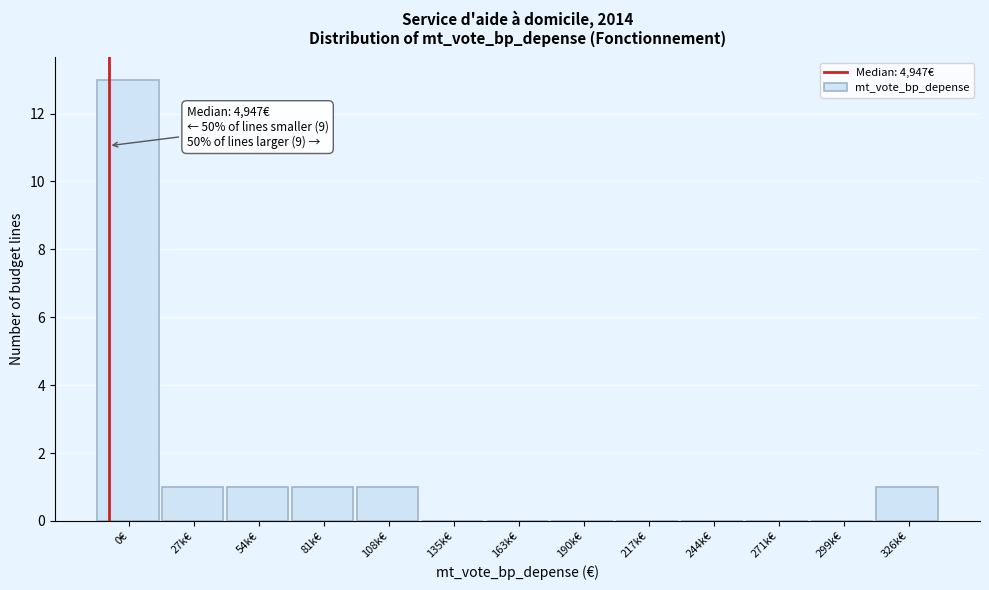

Reading right to left, transcribe all the data shown in this chart.

326k€=1	299k€=0	271k€=0	244k€=0	217k€=0	190k€=0	163k€=0	135k€=0	108k€=1	81k€=1	54k€=1	27k€=1	0€=13